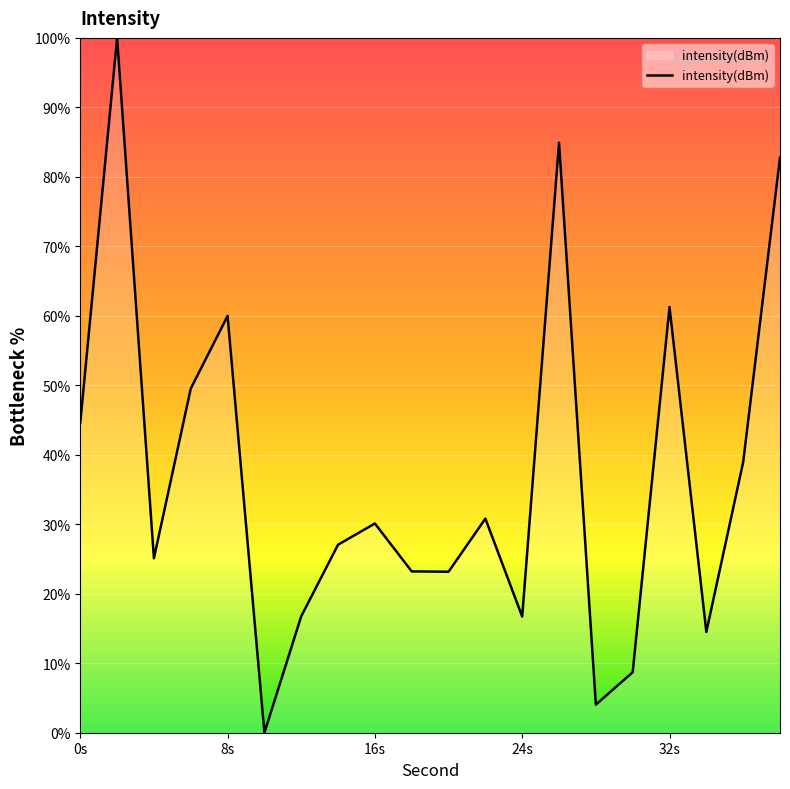

What is the greatest value displayed?

100.0